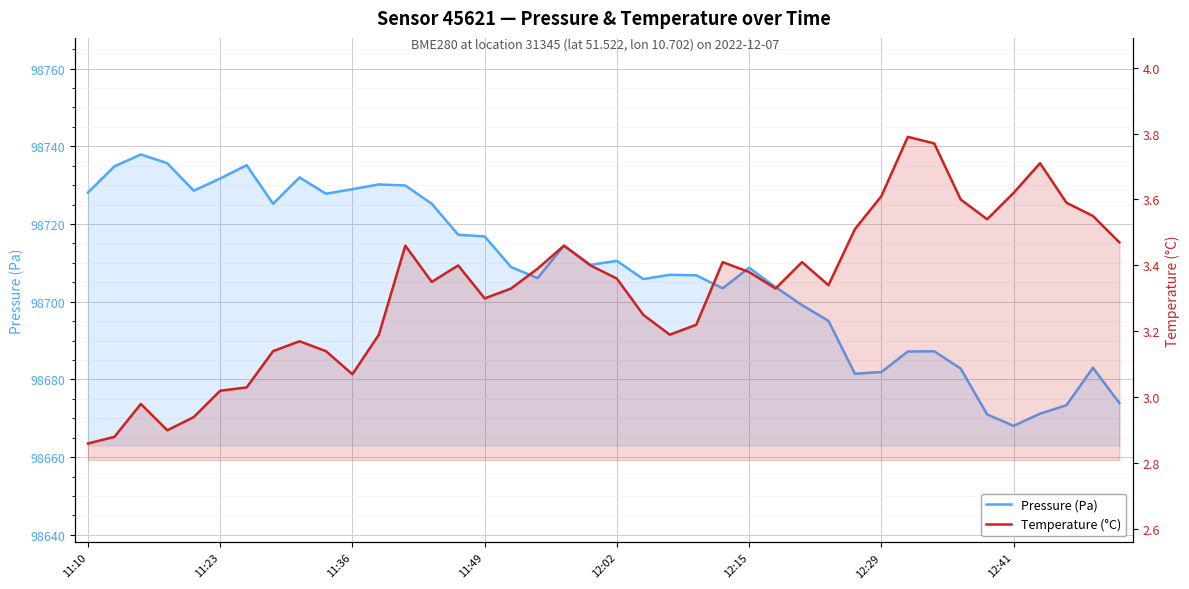

Read the Temperature (°C) value at 11:10.

2.9